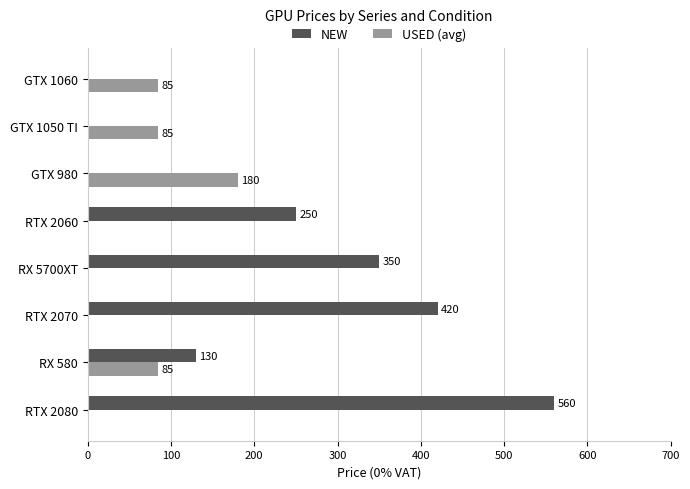

True or false: NEW has a value of 350 at RX 5700XT.

True